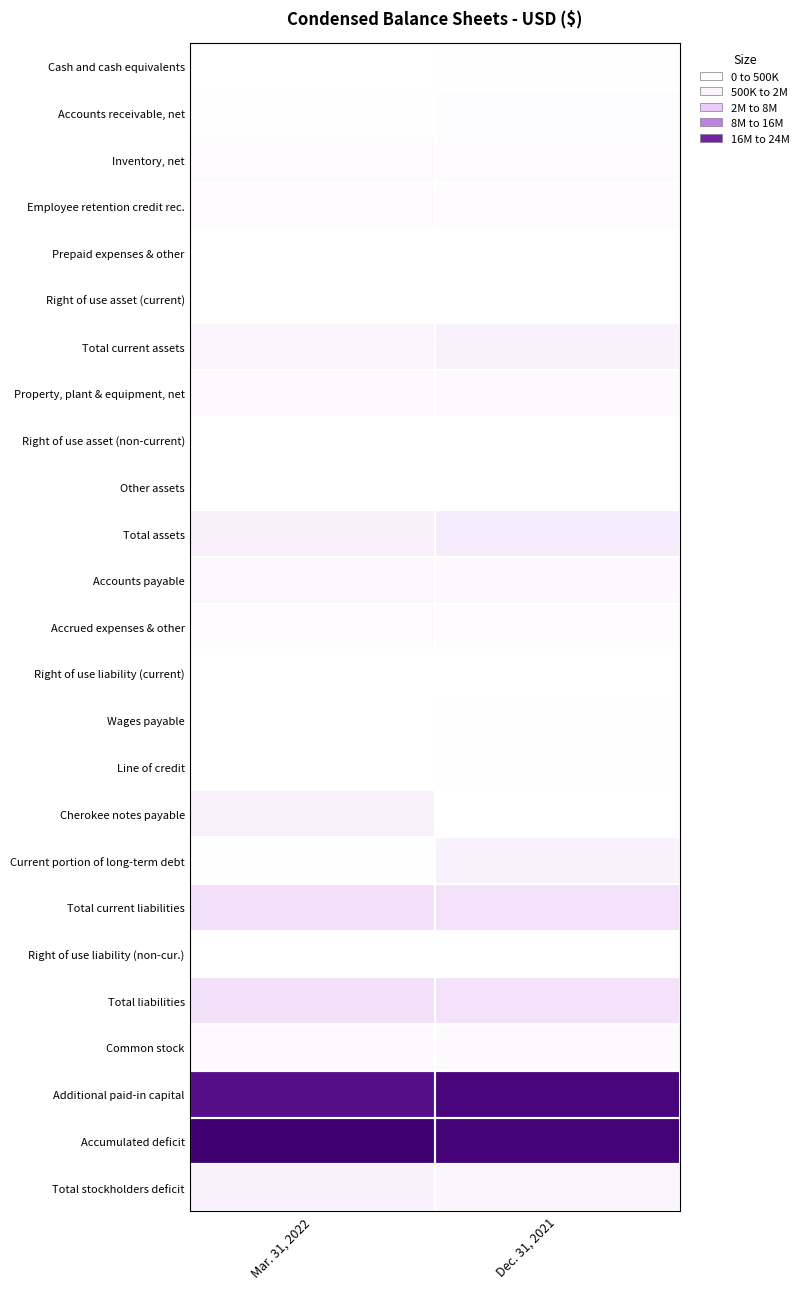

Reading left to right, what are all the values shown in this chart?

Cash and cash equivalents: Mar. 31, 2022=17000	Dec. 31, 2021=115000
Accounts receivable, net: Mar. 31, 2022=138000	Dec. 31, 2021=323000
Inventory, net: Mar. 31, 2022=419000	Dec. 31, 2021=443000
Employee retention credit rec.: Mar. 31, 2022=400000	Dec. 31, 2021=400000
Prepaid expenses & other: Mar. 31, 2022=35000	Dec. 31, 2021=24000
Right of use asset (current): Mar. 31, 2022=29000	Dec. 31, 2021=35000
Total current assets: Mar. 31, 2022=1038000	Dec. 31, 2021=1340000
Property, plant & equipment, net: Mar. 31, 2022=504000	Dec. 31, 2021=517000
Right of use asset (non-current): Mar. 31, 2022=2000	Dec. 31, 2021=5000
Other assets: Mar. 31, 2022=21000	Dec. 31, 2021=21000
Total assets: Mar. 31, 2022=1565000	Dec. 31, 2021=1883000
Accounts payable: Mar. 31, 2022=843000	Dec. 31, 2021=682000
Accrued expenses & other: Mar. 31, 2022=450000	Dec. 31, 2021=467000
Right of use liability (current): Mar. 31, 2022=27000	Dec. 31, 2021=35000
Wages payable: Mar. 31, 2022=93000	Dec. 31, 2021=97000
Line of credit: Mar. 31, 2022=93000	Dec. 31, 2021=178000
Cherokee notes payable: Mar. 31, 2022=1240000	Dec. 31, 2021=0
Current portion of long-term debt: Mar. 31, 2022=125000	Dec. 31, 2021=1365000
Total current liabilities: Mar. 31, 2022=2871000	Dec. 31, 2021=2824000
Right of use liability (non-cur.): Mar. 31, 2022=2000	Dec. 31, 2021=3000
Total liabilities: Mar. 31, 2022=2873000	Dec. 31, 2021=2827000
Common stock: Mar. 31, 2022=481000	Dec. 31, 2021=476000
Additional paid-in capital: Mar. 31, 2022=22403000	Dec. 31, 2021=23393000
Accumulated deficit: Mar. 31, 2022=24192000	Dec. 31, 2021=23813000
Total stockholders deficit: Mar. 31, 2022=1308000	Dec. 31, 2021=944000